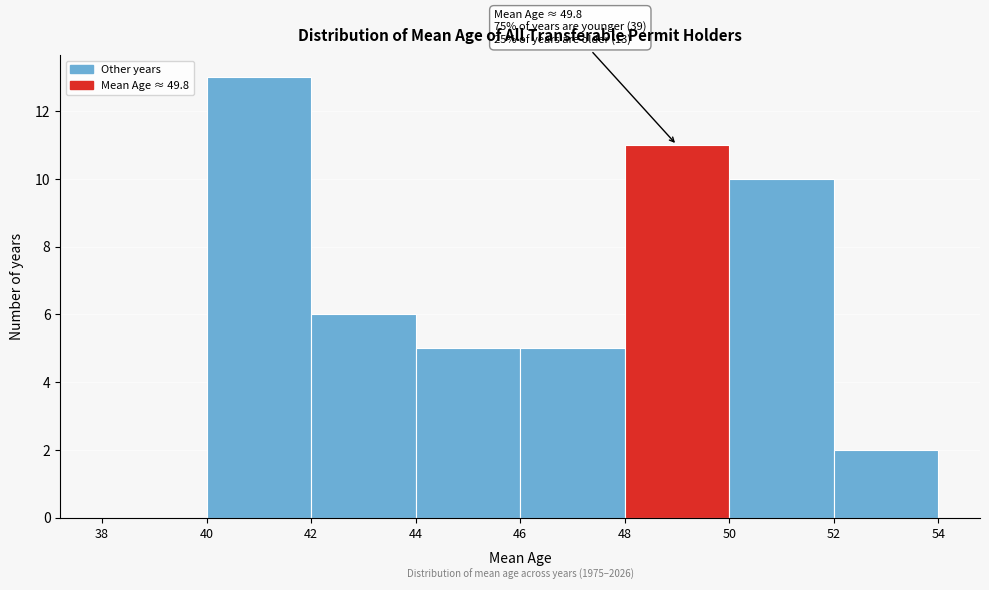

Over which range of the x-axis is the bar tallest?

40 to 42